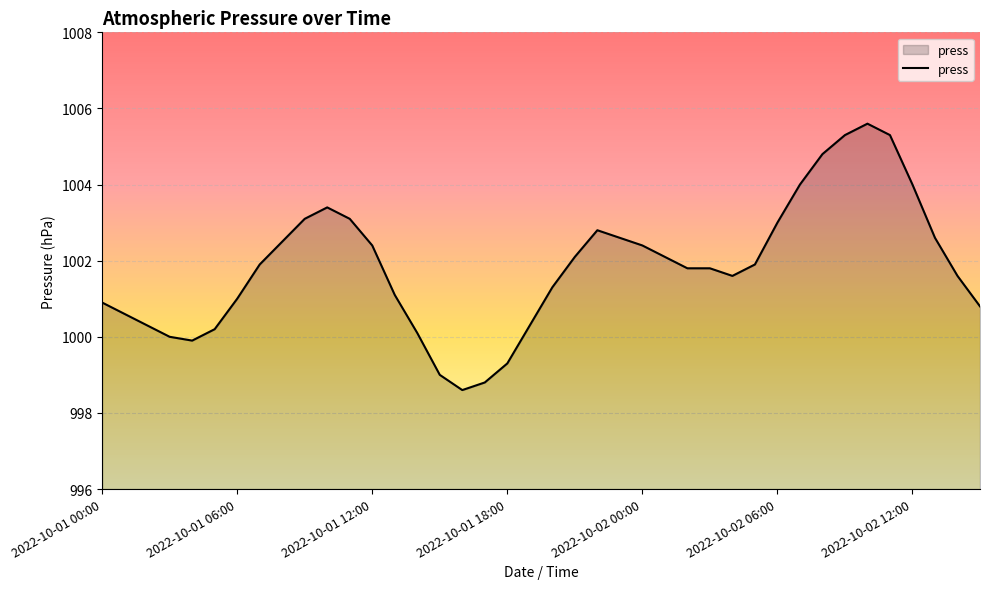

What is the greatest value displayed?

1005.6